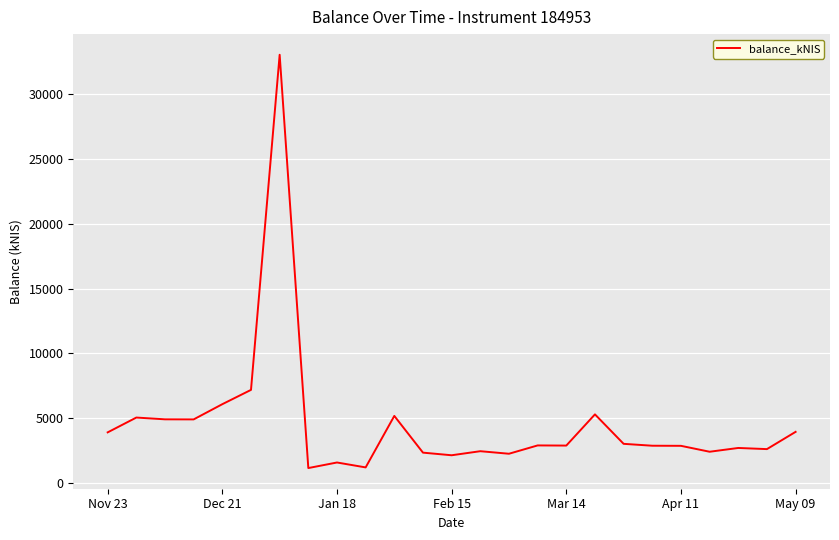

What is the smallest value displayed?

1148.9